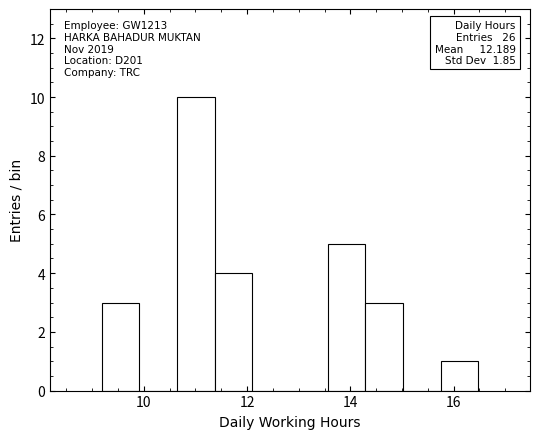

Around what value on the x-axis is the tallest bar? Give the approximate position of its centre, as read against the axis.

11.0